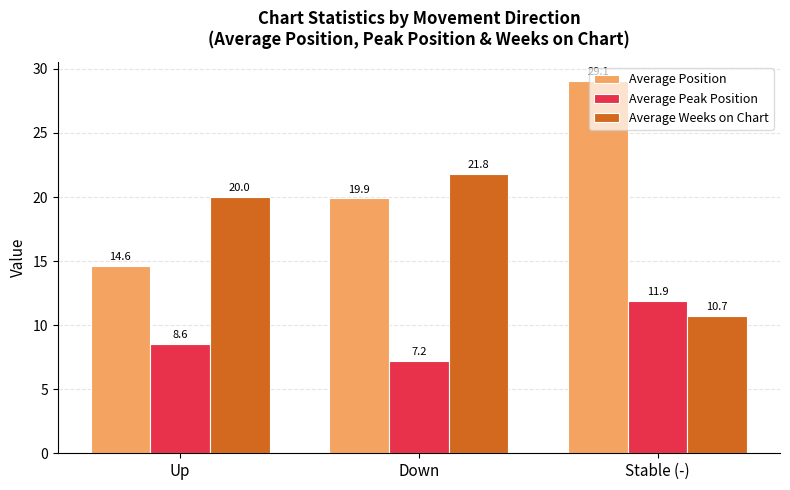

Rank the series at Stable (-) from lowest to highest value.

Average Weeks on Chart, Average Peak Position, Average Position